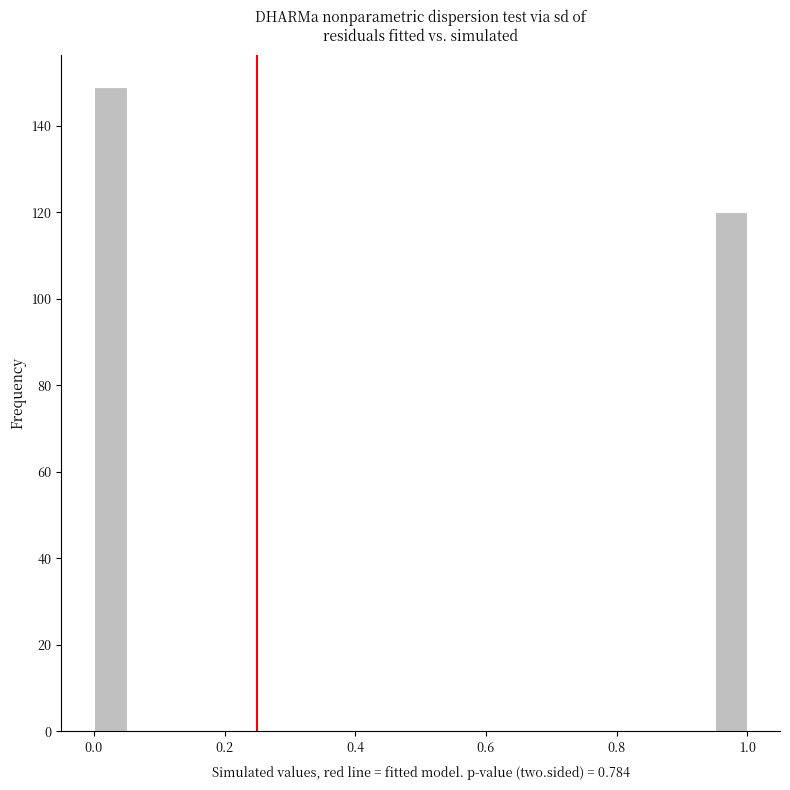

Around what value on the x-axis is the tallest bar? Give the approximate position of its centre, as read against the axis.

0.02